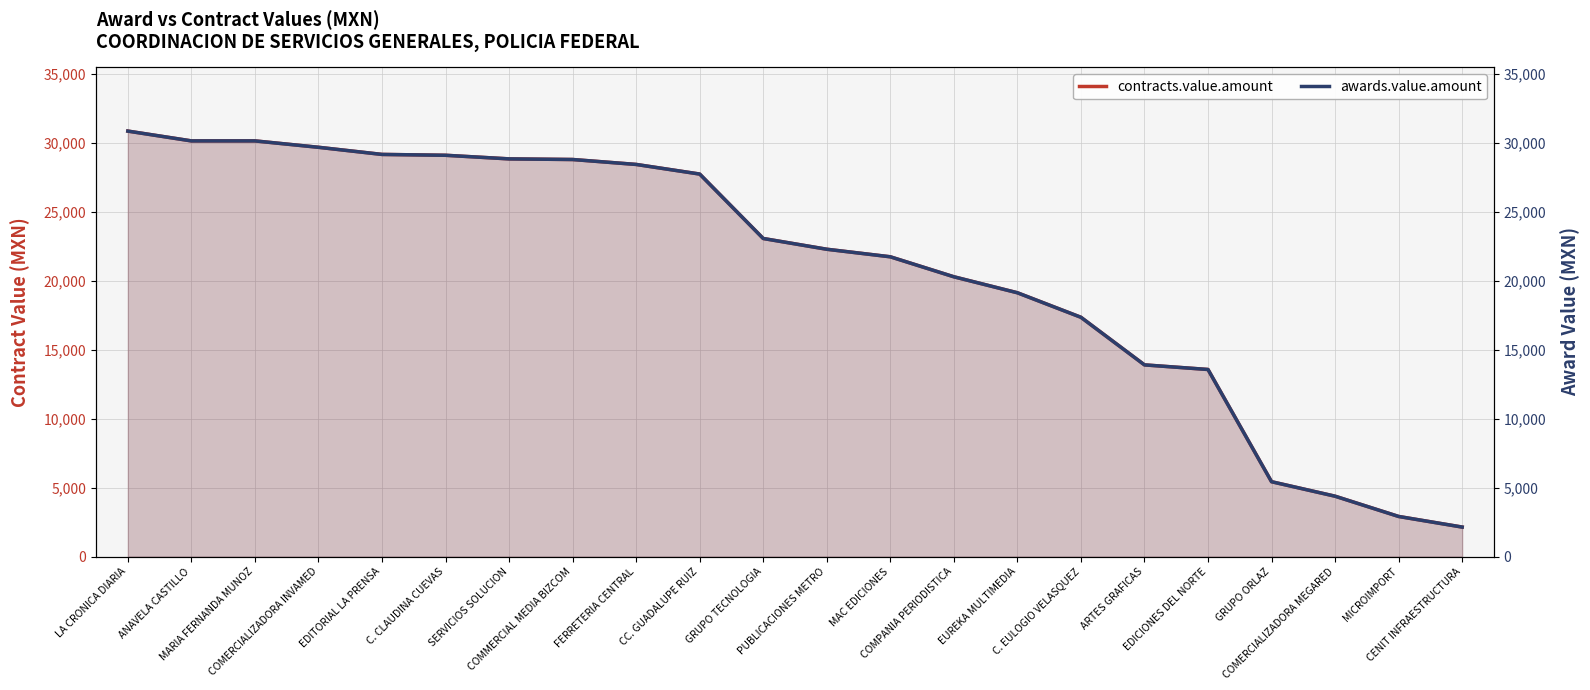

The value of contracts.value.amount at PUBLICACIONES METRO is 39195.3. True or false?

False